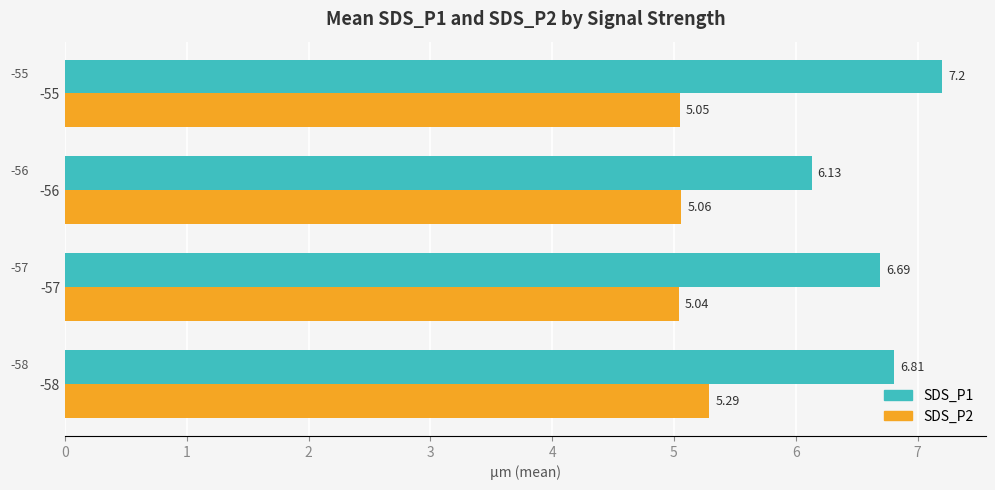

What is the total value across all series at -57?

11.7